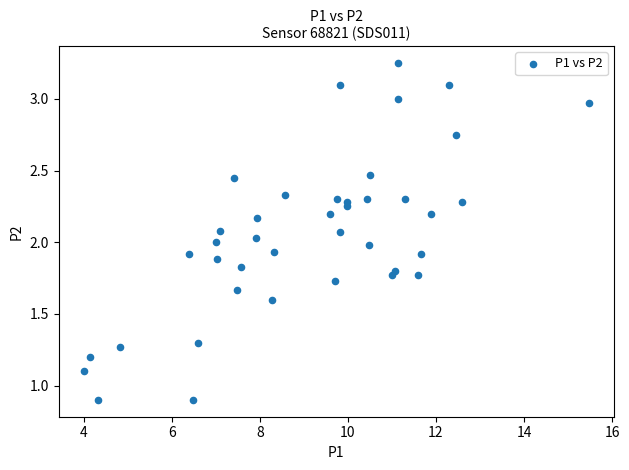

What is the range of X values (max minus min)?

11.5